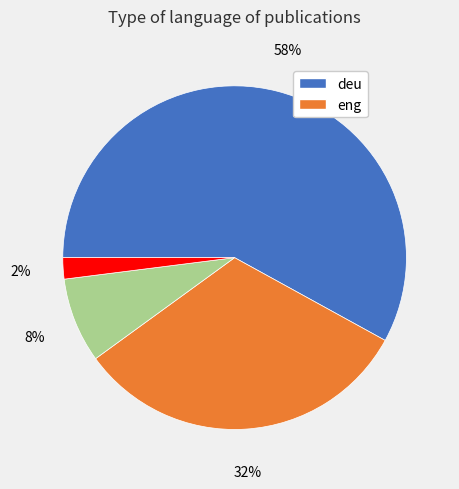

Is there a majority slice in this chart?

Yes